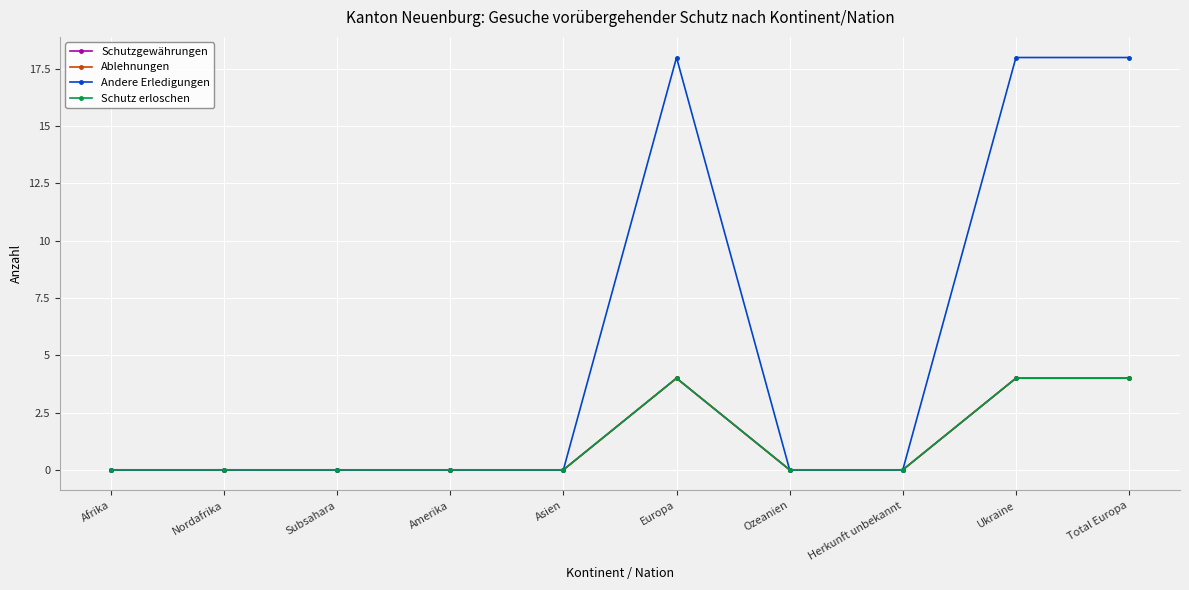

Is this an area chart (filled region under the line)?

No